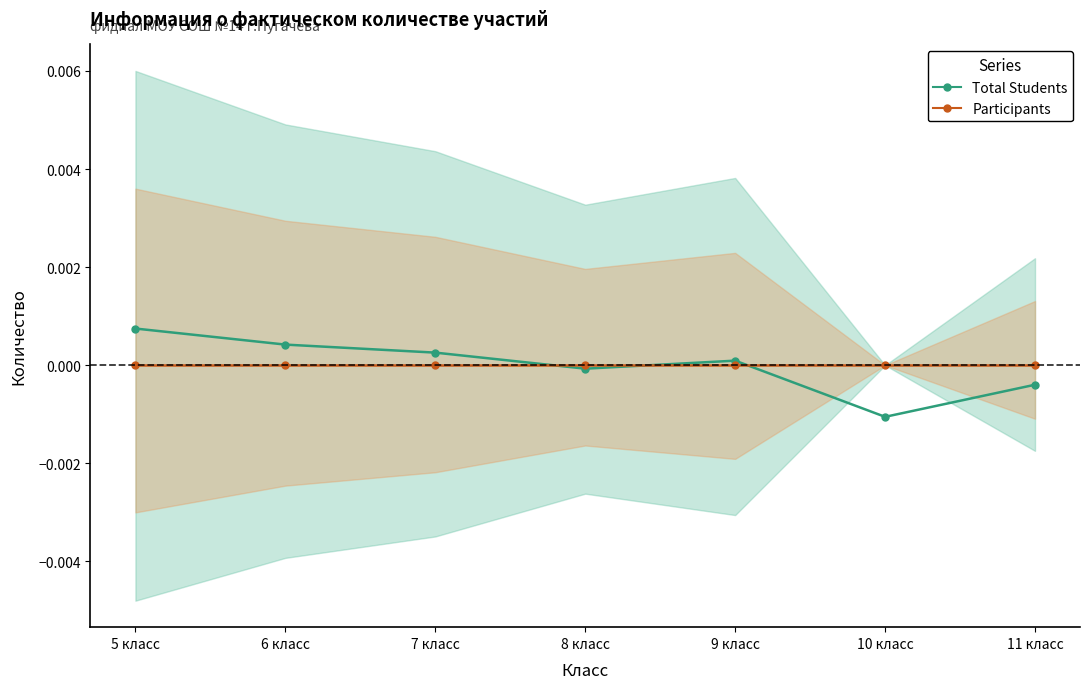

The Total Students series shows 0.0 at 6 класс. True or false?

True